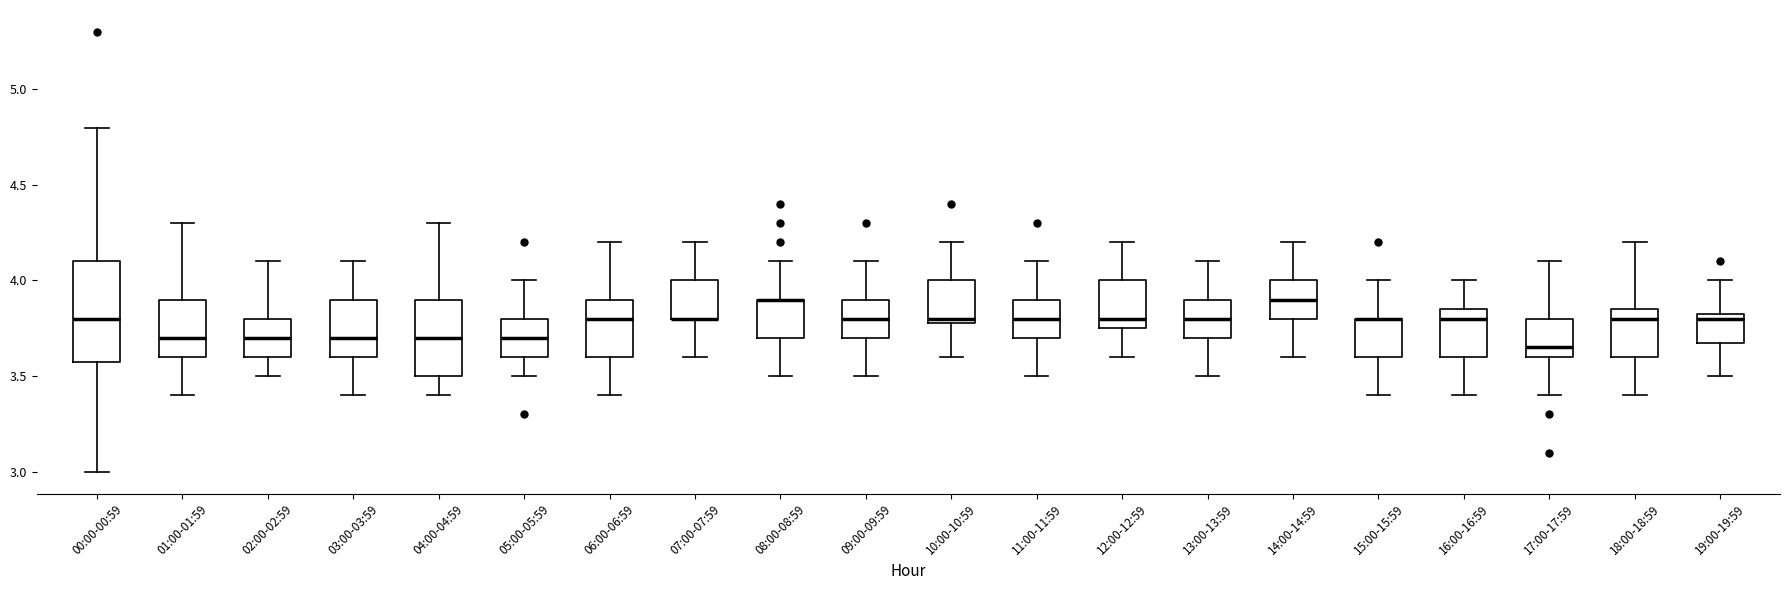

Reading left to right, read every box against the y-axis: the position of its median line, the range the box covers, and the ends of its whiskers. The values are not printed on the chart, so give them approximately, as read against the axis.

00:00-00:59: median 3.80, box 3.60 to 4.10, whiskers 3.00 to 4.80
01:00-01:59: median 3.70, box 3.60 to 3.90, whiskers 3.40 to 4.30
02:00-02:59: median 3.70, box 3.60 to 3.80, whiskers 3.50 to 4.10
03:00-03:59: median 3.70, box 3.60 to 3.90, whiskers 3.40 to 4.10
04:00-04:59: median 3.70, box 3.50 to 3.90, whiskers 3.40 to 4.30
05:00-05:59: median 3.70, box 3.60 to 3.80, whiskers 3.50 to 4.00
06:00-06:59: median 3.80, box 3.60 to 3.90, whiskers 3.40 to 4.20
07:00-07:59: median 3.80 (drawn on the box's lower edge), box 3.80 to 4.00, whiskers 3.60 to 4.20
08:00-08:59: median 3.90 (drawn on the box's upper edge), box 3.70 to 3.90, whiskers 3.50 to 4.10
09:00-09:59: median 3.80, box 3.70 to 3.90, whiskers 3.50 to 4.10
10:00-10:59: median 3.80 (just above the box's lower edge), box 3.80 to 4.00, whiskers 3.60 to 4.20
11:00-11:59: median 3.80, box 3.70 to 3.90, whiskers 3.50 to 4.10
12:00-12:59: median 3.80, box 3.75 to 4.00, whiskers 3.60 to 4.20
13:00-13:59: median 3.80, box 3.70 to 3.90, whiskers 3.50 to 4.10
14:00-14:59: median 3.90, box 3.80 to 4.00, whiskers 3.60 to 4.20
15:00-15:59: median 3.80 (drawn on the box's upper edge), box 3.60 to 3.80, whiskers 3.40 to 4.00
16:00-16:59: median 3.80, box 3.60 to 3.85, whiskers 3.40 to 4.00
17:00-17:59: median 3.65, box 3.60 to 3.80, whiskers 3.40 to 4.10
18:00-18:59: median 3.80, box 3.60 to 3.85, whiskers 3.40 to 4.20
19:00-19:59: median 3.80, box 3.70 to 3.85, whiskers 3.50 to 4.00